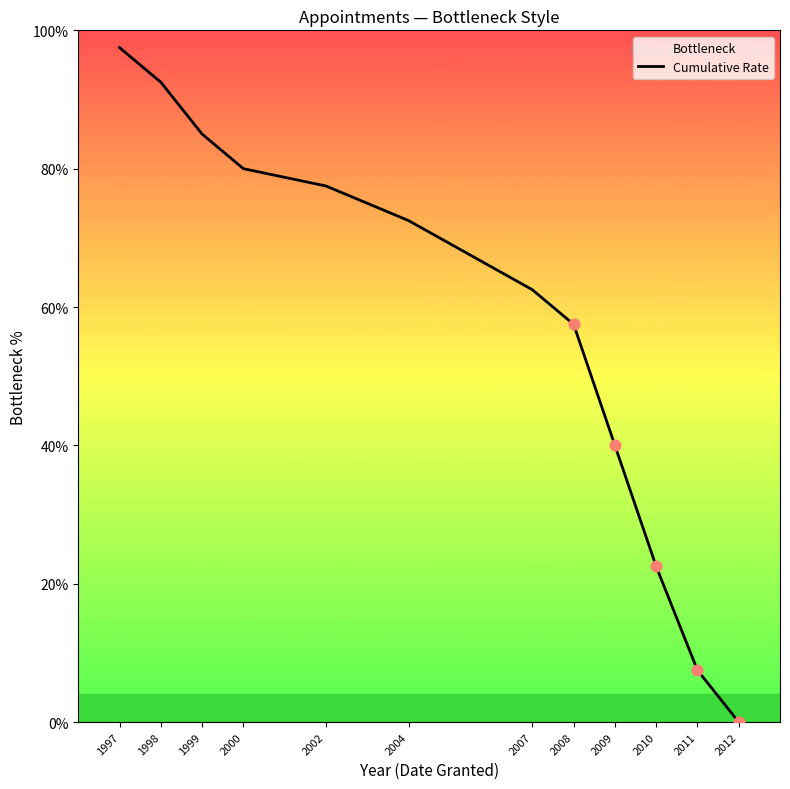

What is the ratio of the value at 2004 to the value at 1998?

0.8